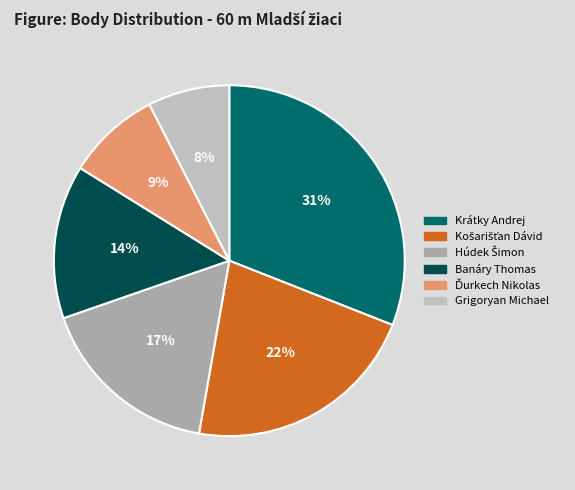

Does Krátky Andrej account for over 50% of the chart?

No